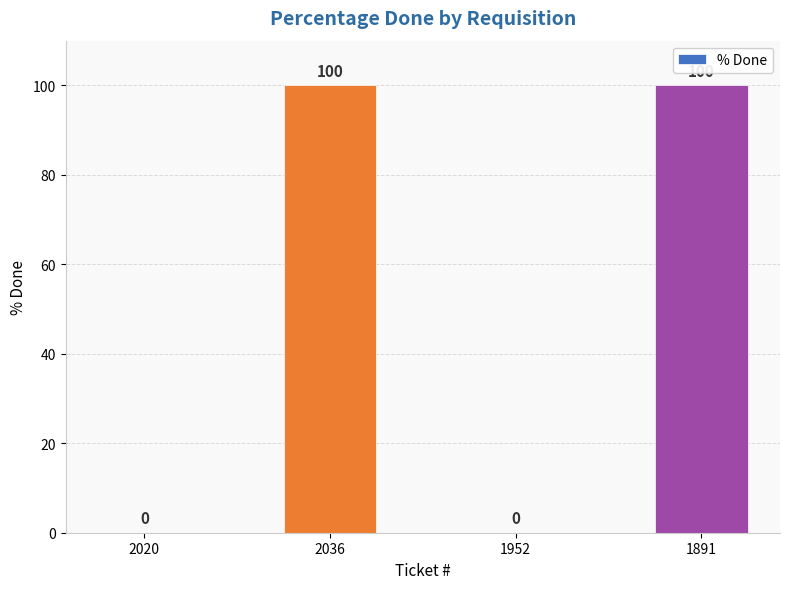

Reading right to left, transcribe all the data shown in this chart.

1891=100	1952=0	2036=100	2020=0